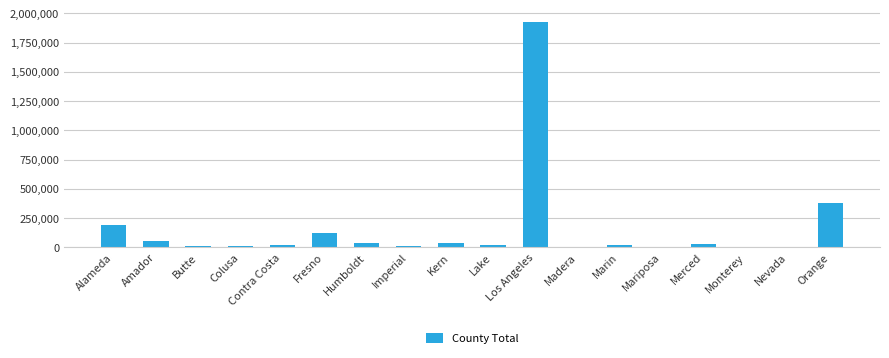

What is the maximum value shown in the chart?

1926345